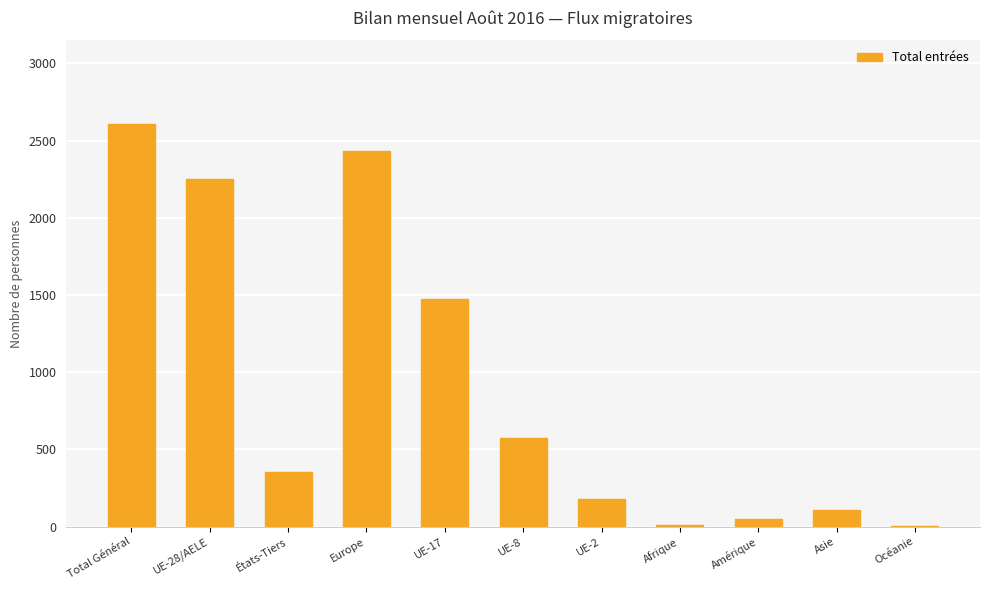

What is the average value?

914